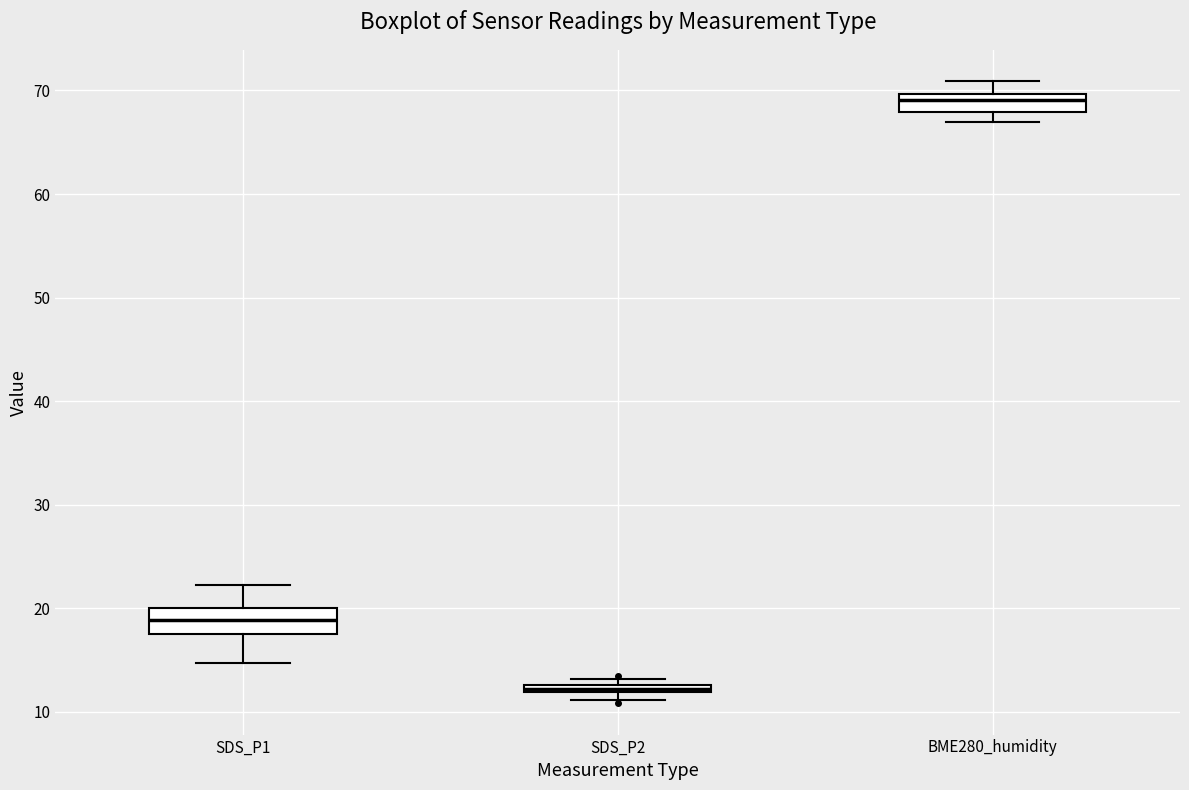

Where is the upper edge of the box for SDS_P1 on the y-axis? The values are not printed on the chart, so give them approximately, as read against the axis.

20